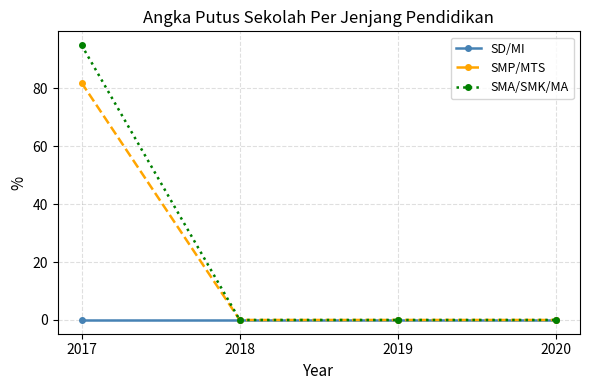

Which category has the highest value in the SMP/MTS series?

2017